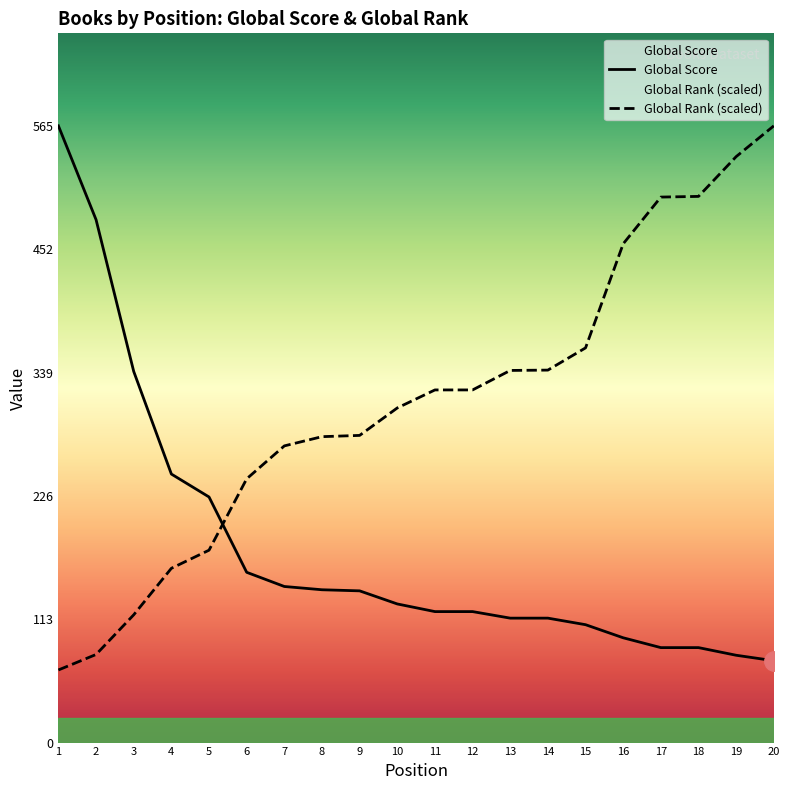

Which series has the largest total across all categories?

Global Rank (scaled)